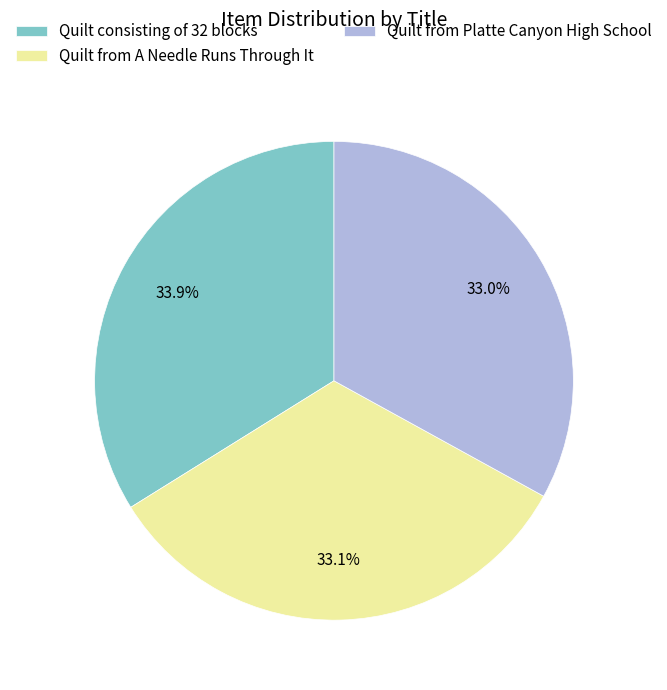

Is Quilt consisting of 32 blocks the majority of the pie?

No